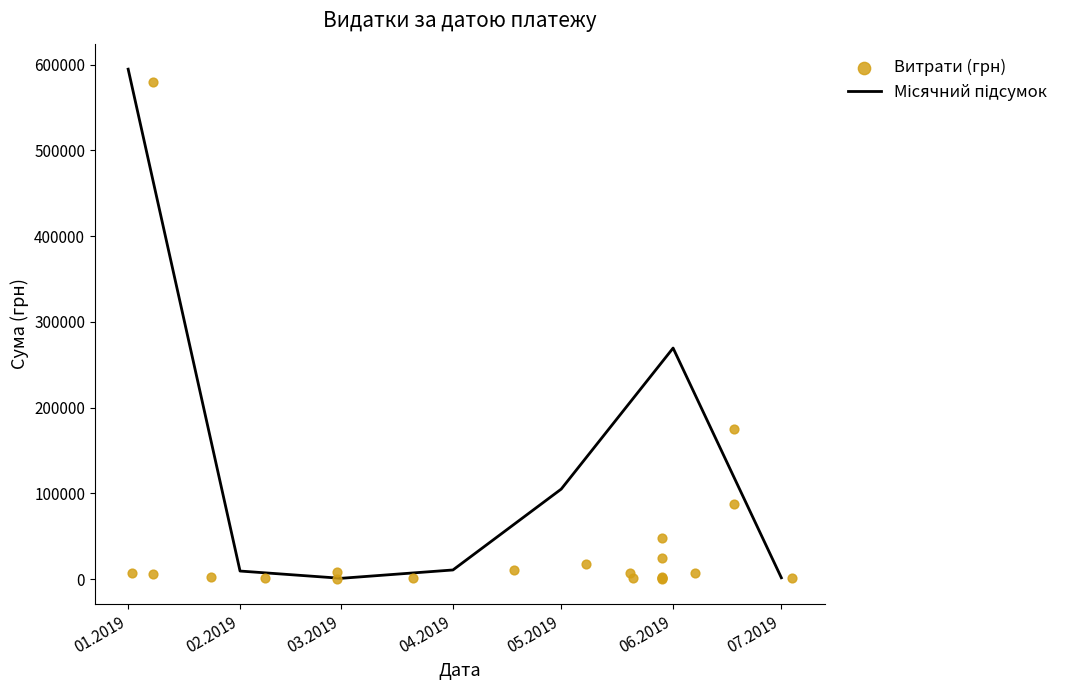

Which has a higher value, 04.07.2019 or 08.05.2019?

08.05.2019